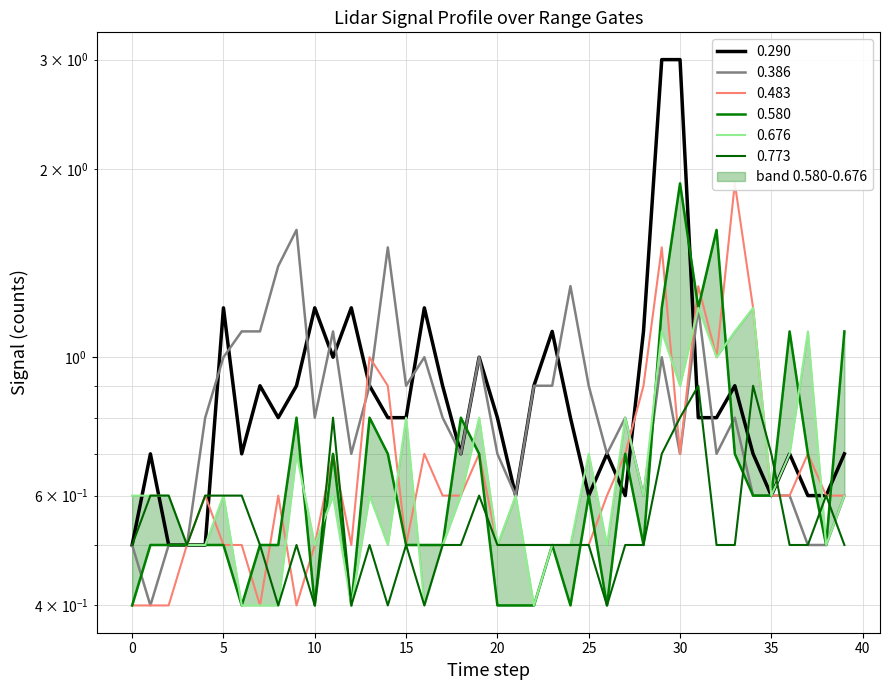

Which series has the widest spread of values?

0.290